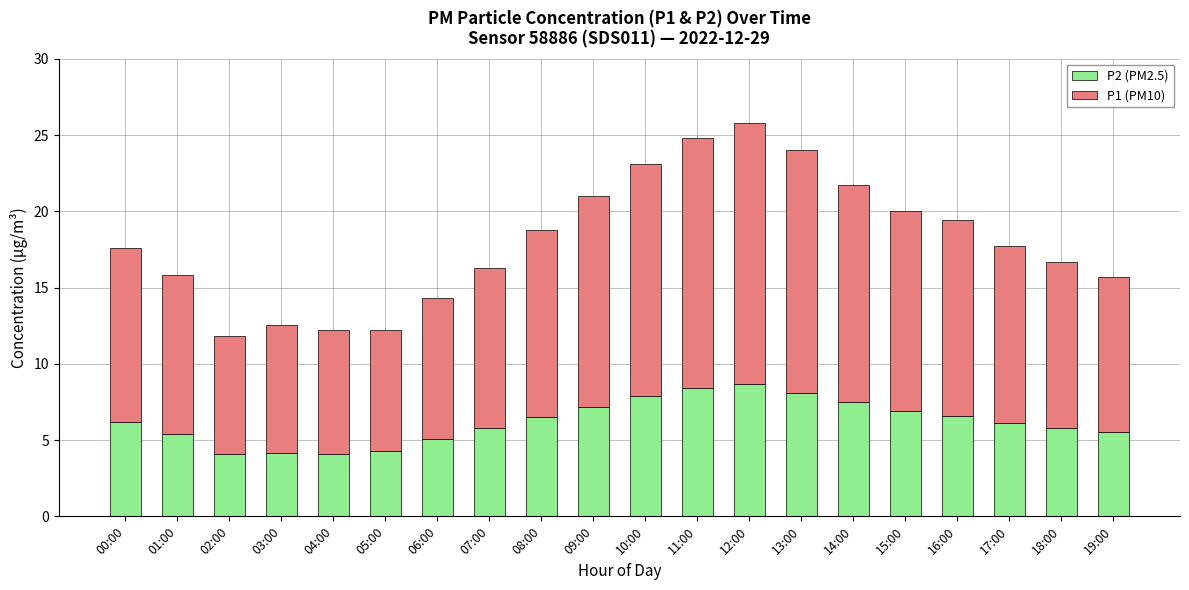

How many distinct data groups are displayed?

2